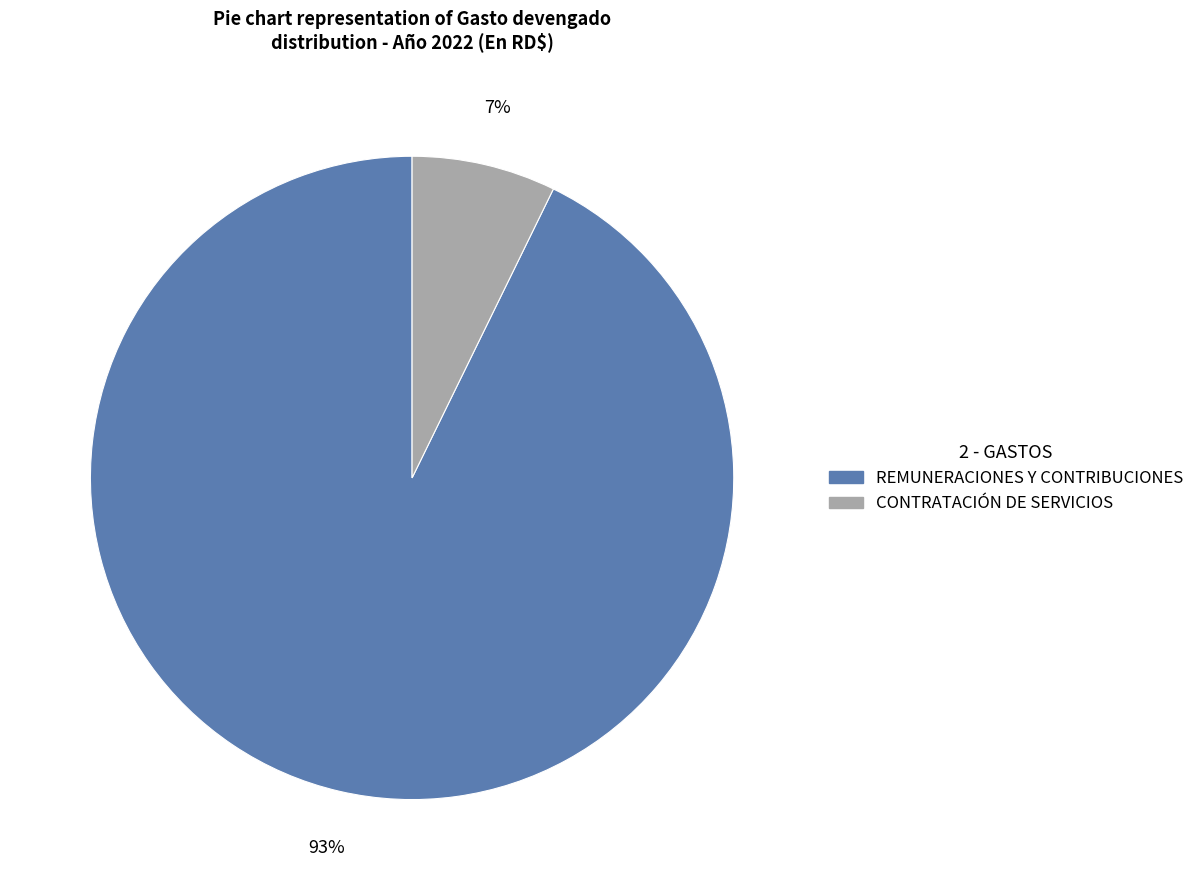

To the nearest percent, what is the average slice percentage?

50%